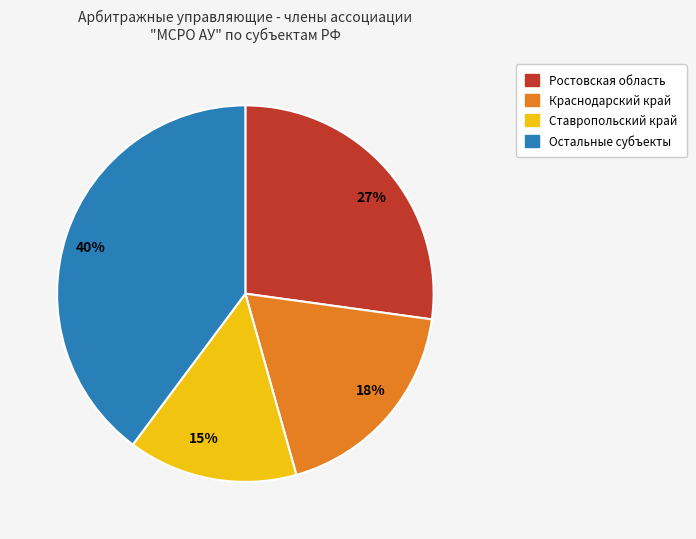

To the nearest percent, what is the difference between the largest and smallest slice percentages?

25%